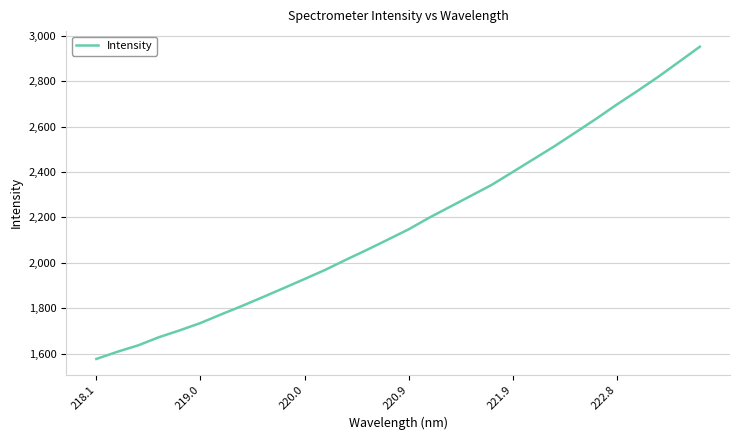

What is the difference between the maximum and minimum values?

1375.5